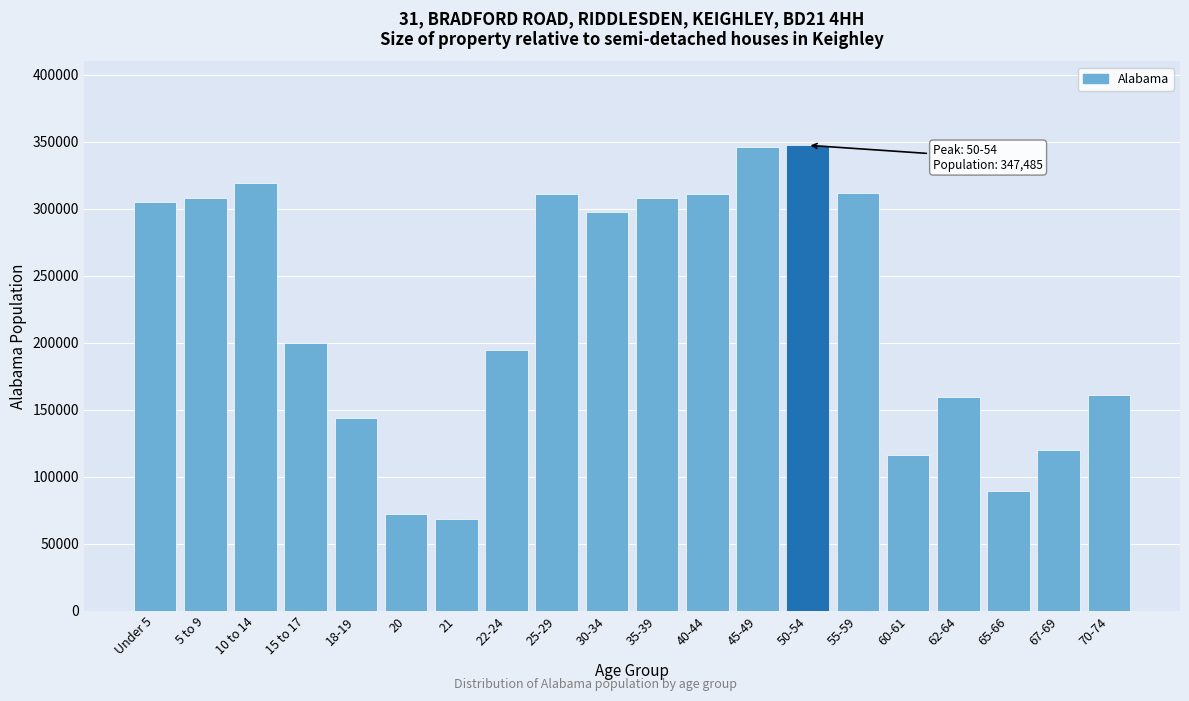

What is the label of the 3rd bar from the right?

65-66